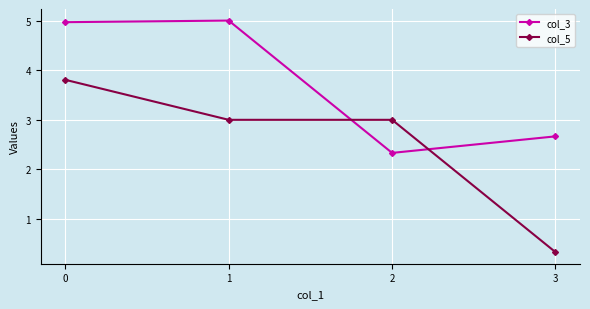

What is the maximum value for col_3?

5.0